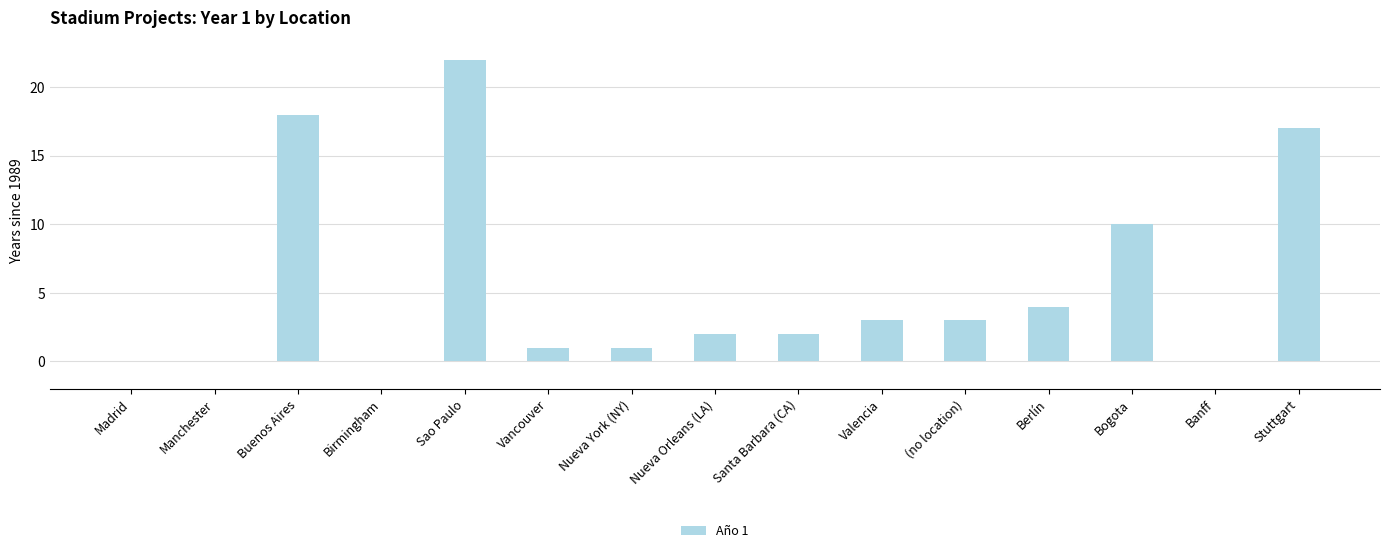

What is the sum of all values?

83